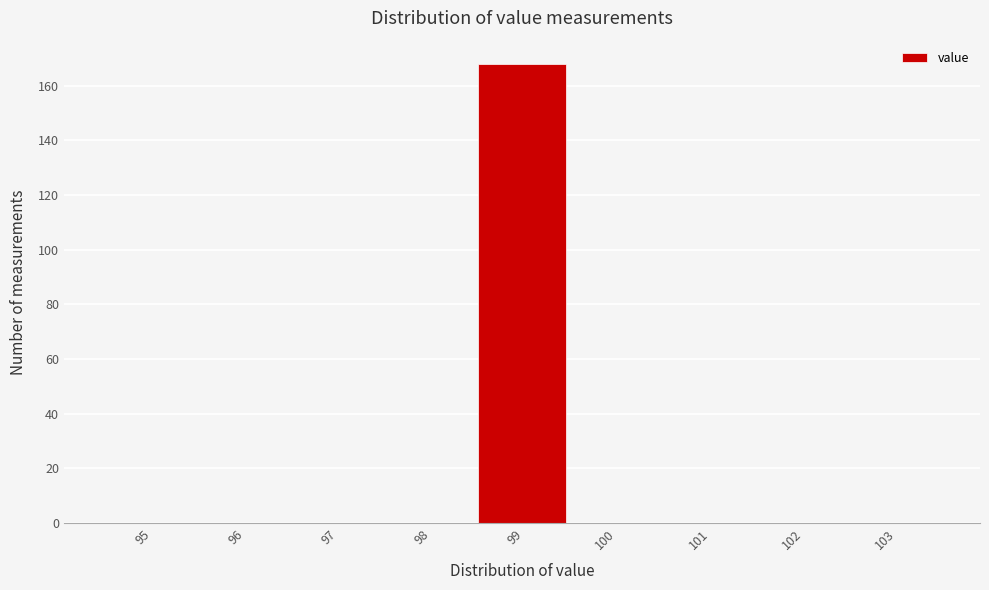

Reading left to right, extract all data points from this chart.

95=0	96=0	97=0	98=0	99=168	100=0	101=0	102=0	103=0